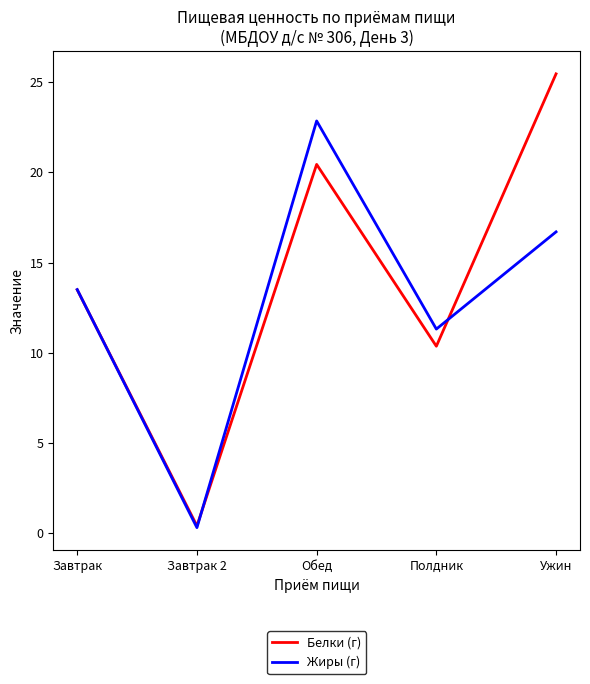

At which category is the sum across all series the highest?

Обед